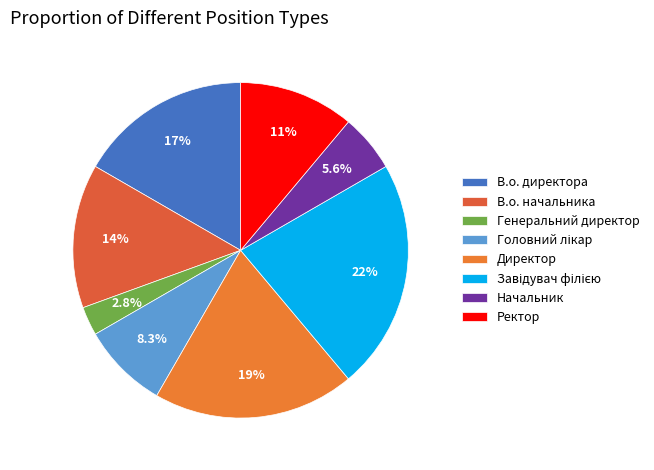

To the nearest percent, what is the difference between the largest and smallest slice percentages?

19%